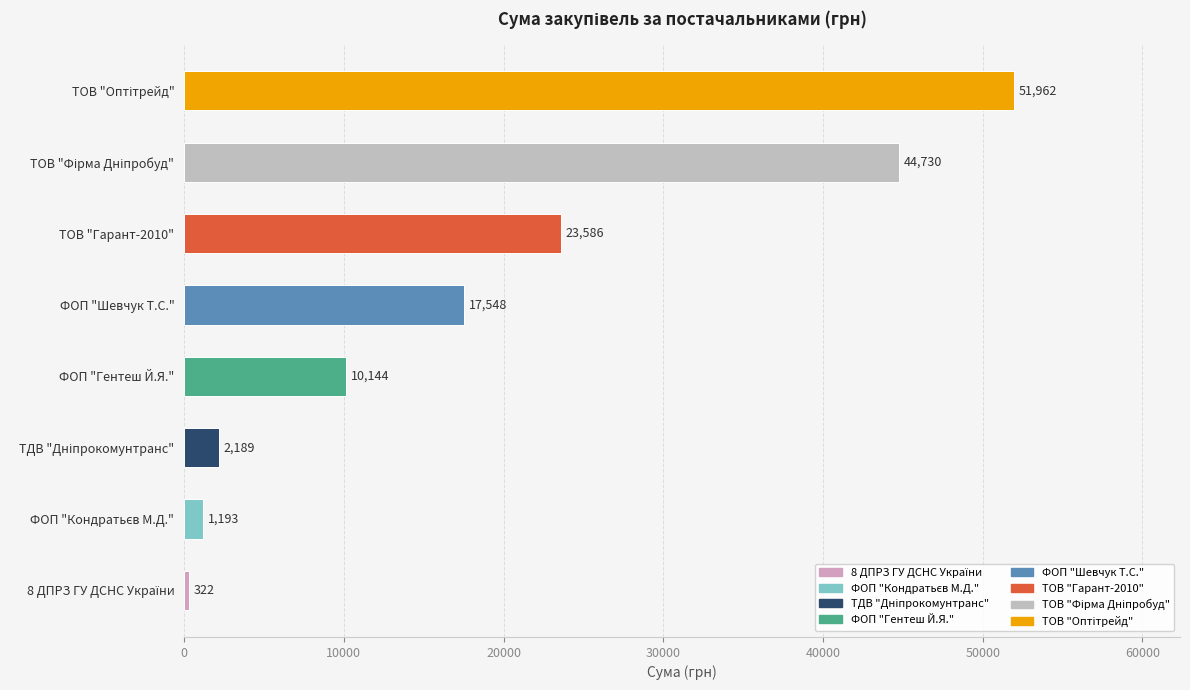

How many bars are there in total?

8